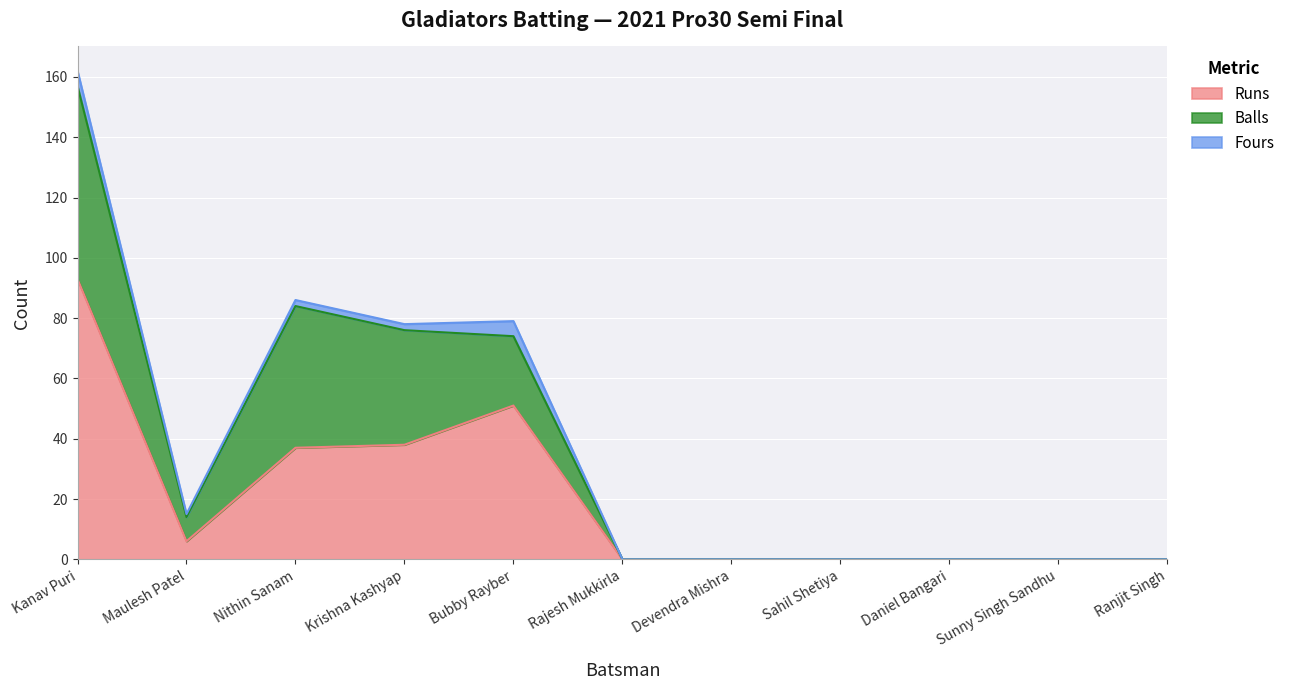

How many interior local valleys does the Runs series have?

1